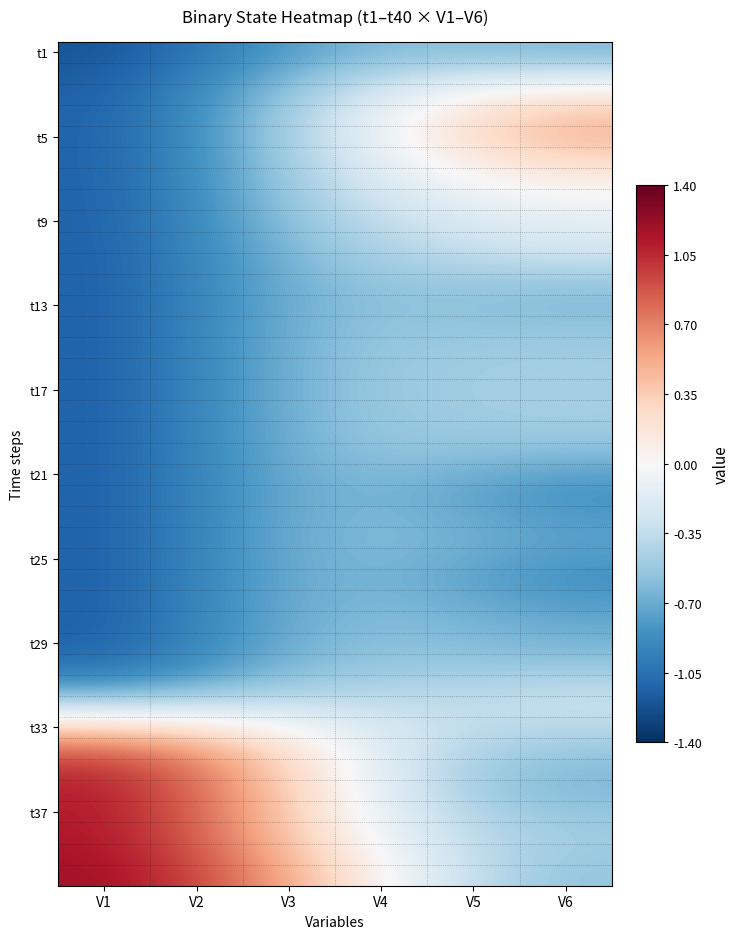

What is the total value across all series at V1?

-27.3